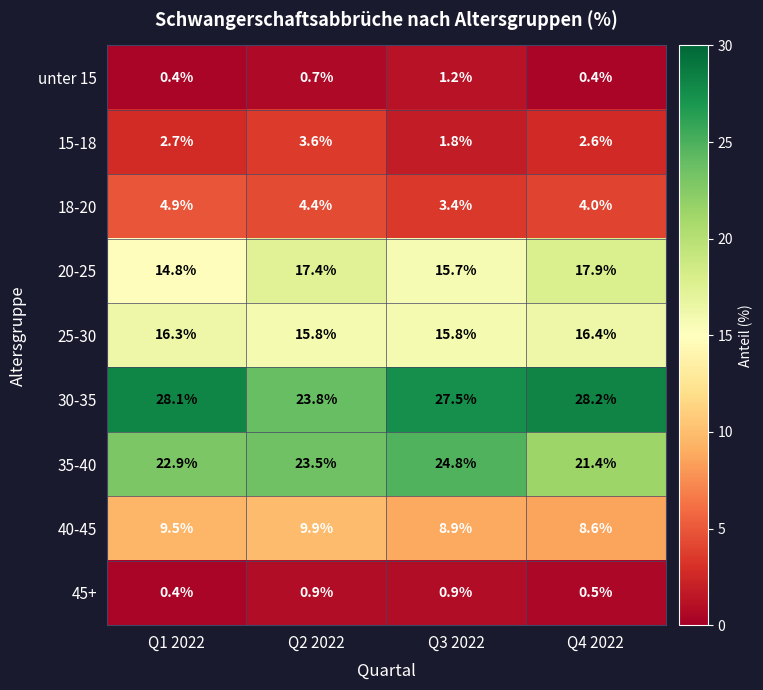

The value of 15-18 at Q3 2022 is 1.8. True or false?

True